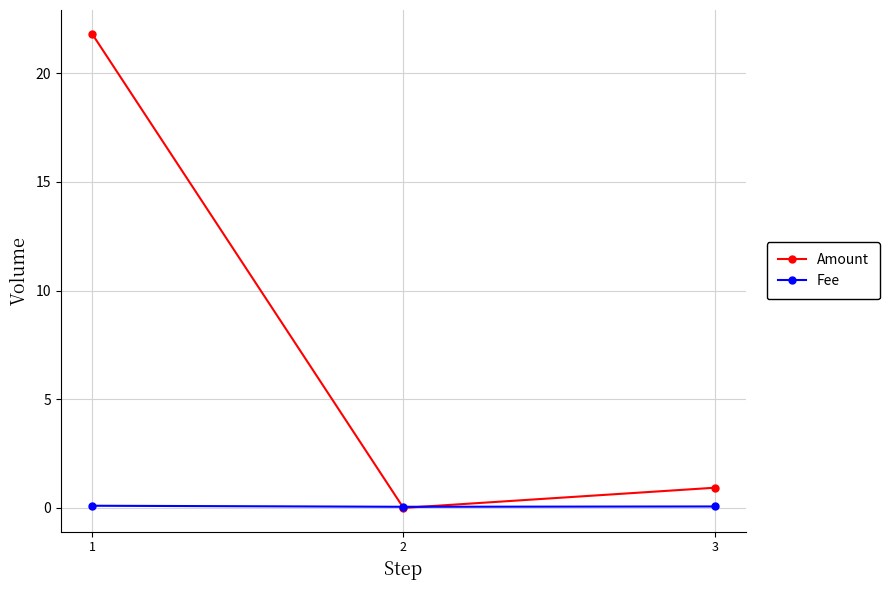

Rank the series by their maximum value, from highest to lowest.

Amount, Fee